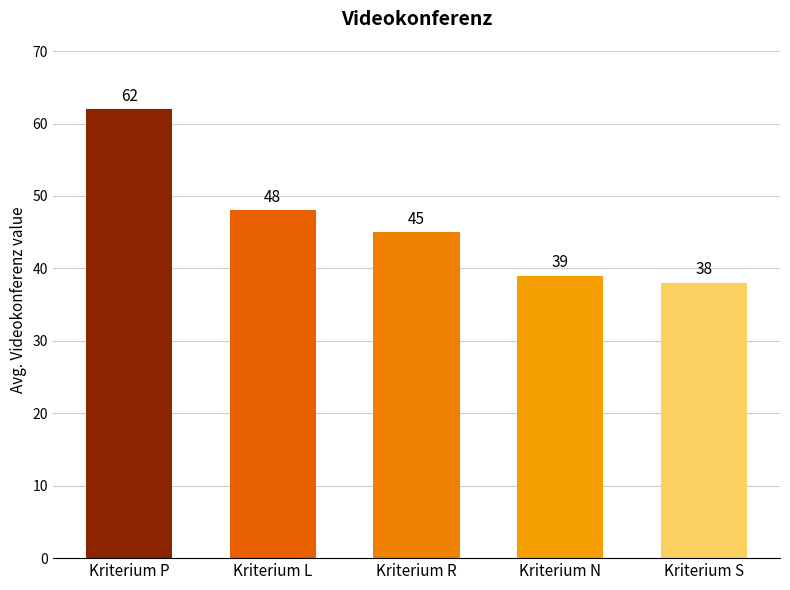

Rank the categories by value from lowest to highest.

Kriterium S, Kriterium N, Kriterium R, Kriterium L, Kriterium P